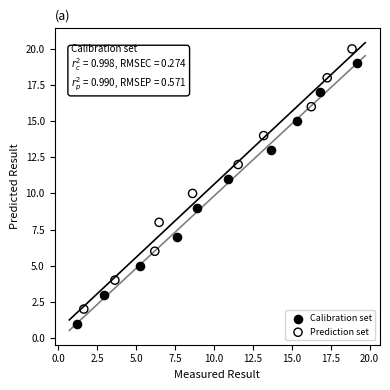

Which series reaches the maximum Y coordinate?

Prediction set